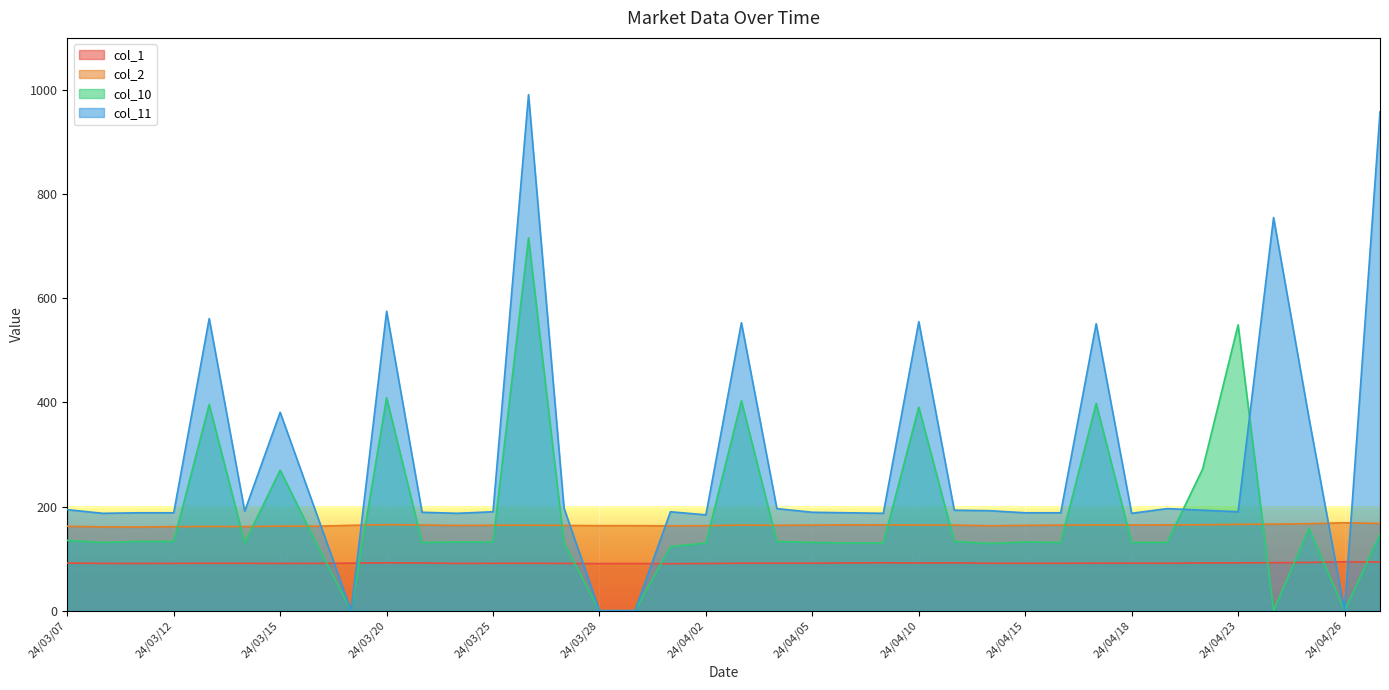

What is the sum of all col_2 values?

6231.6